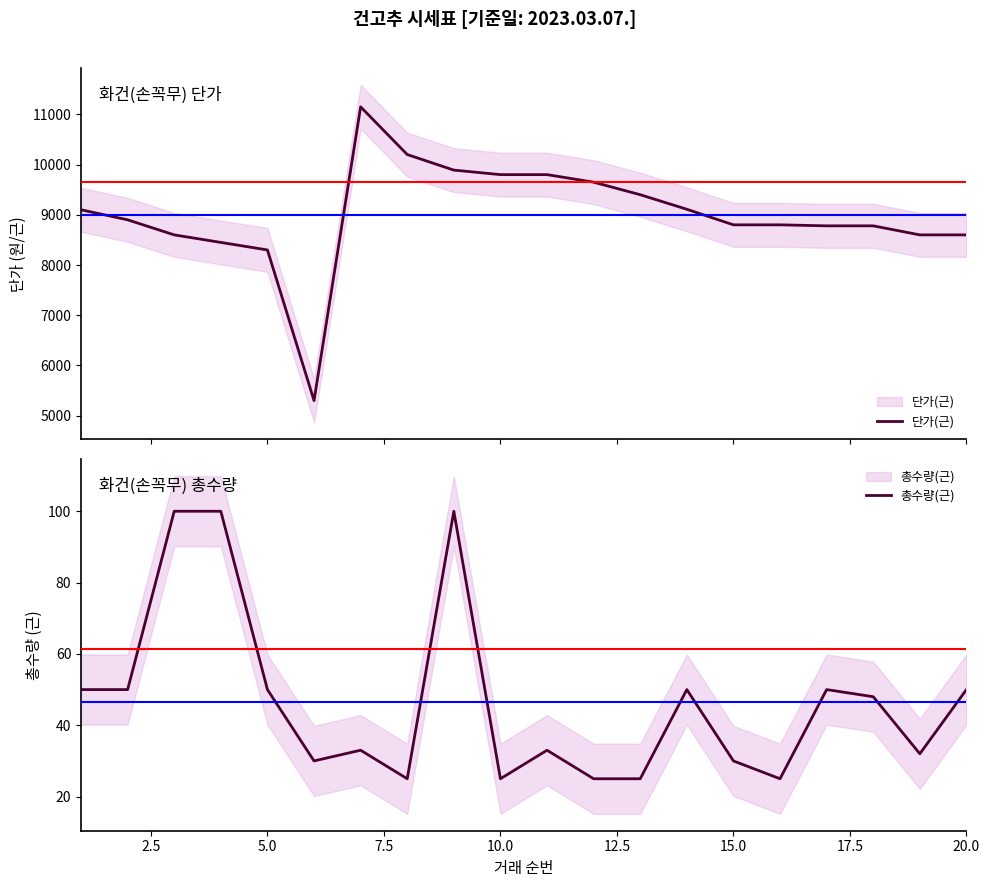

Does the chart have visible grid lines?

No